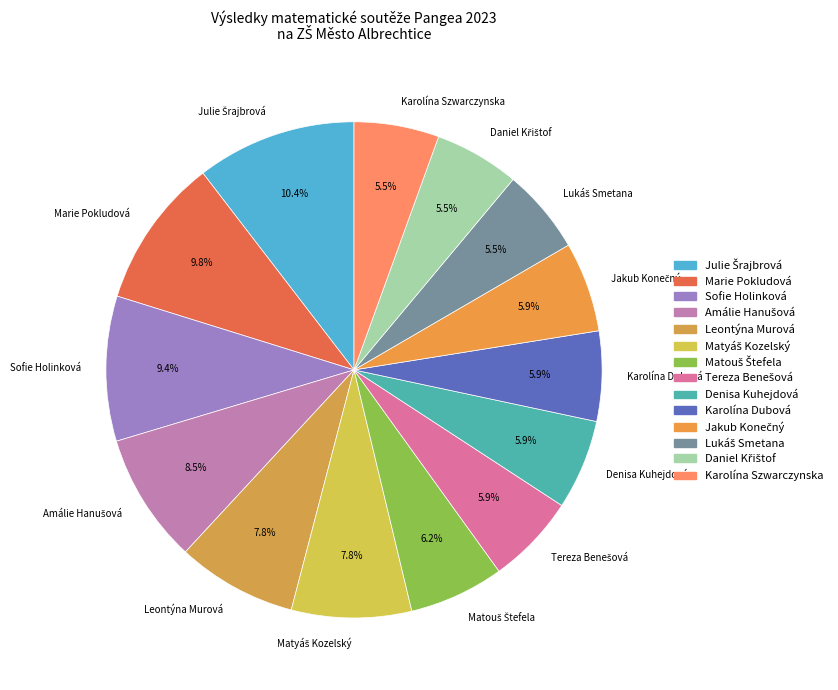

Is there a majority slice in this chart?

No